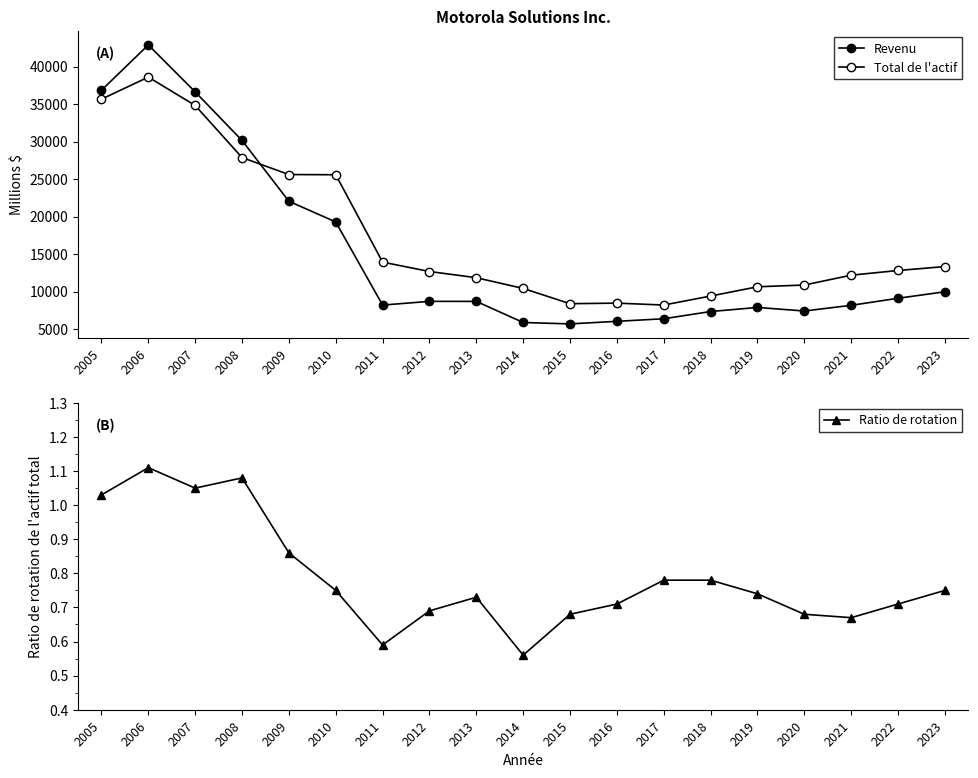

How many lines are shown in the chart?

3